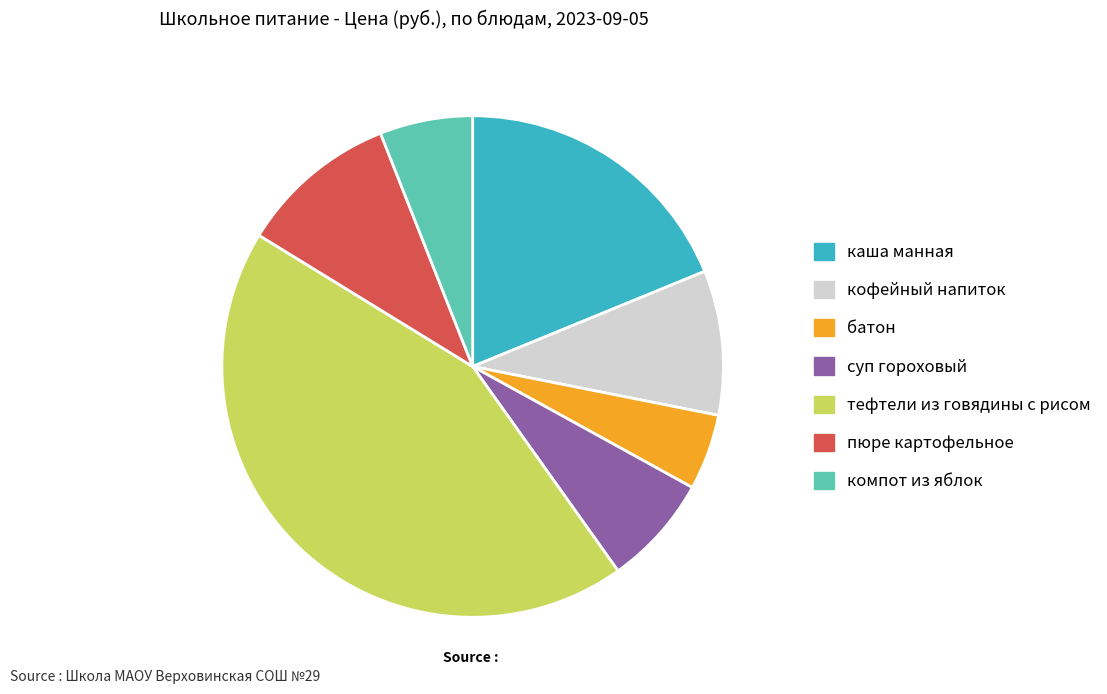

What is the ratio of the value at тефтели из говядины с рисом to the value at каша манная?

2.3